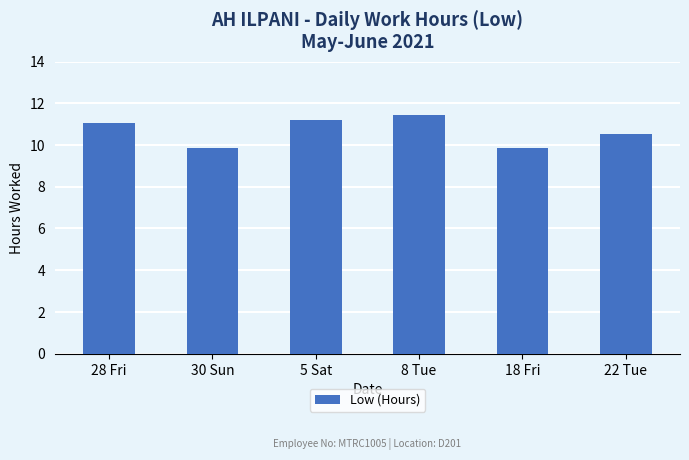

What is the label of the 2nd bar from the right?

18 Fri